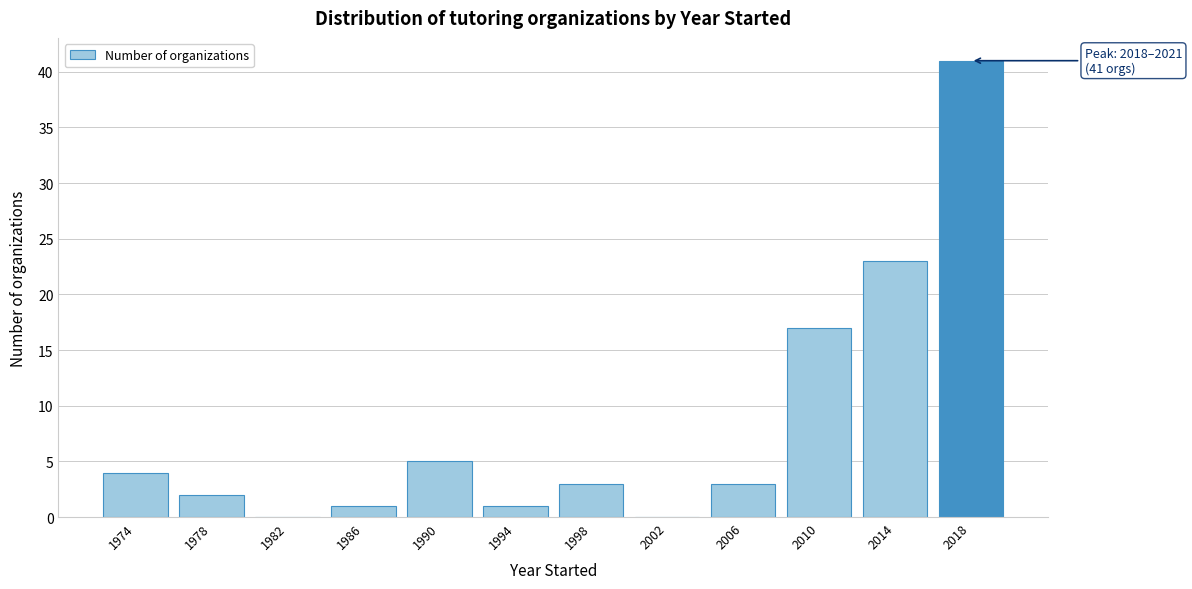

Reading left to right, list all the values displayed in this chart.

1974=4	1978=2	1982=0	1986=1	1990=5	1994=1	1998=3	2002=0	2006=3	2010=17	2014=23	2018=41